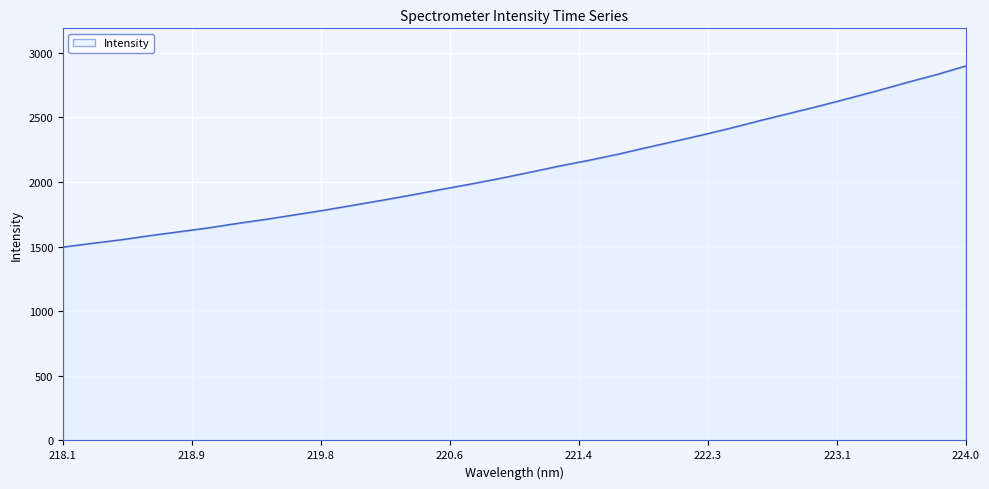

What is the greatest value displayed?

2897.9